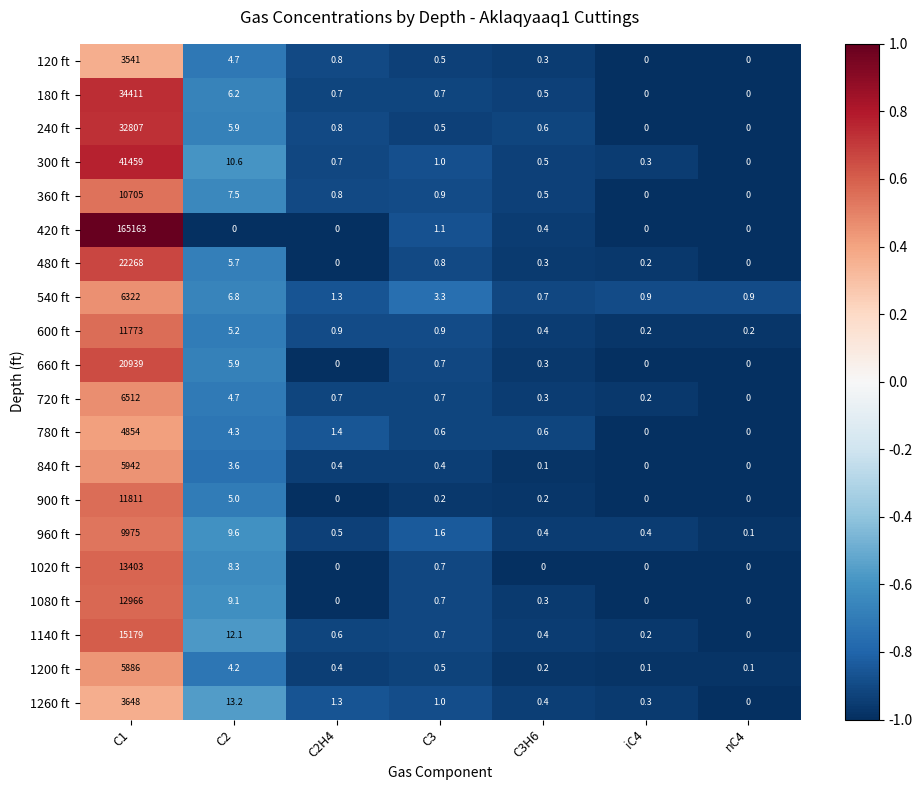

The 480 ft series shows 5.7 at C2. True or false?

True